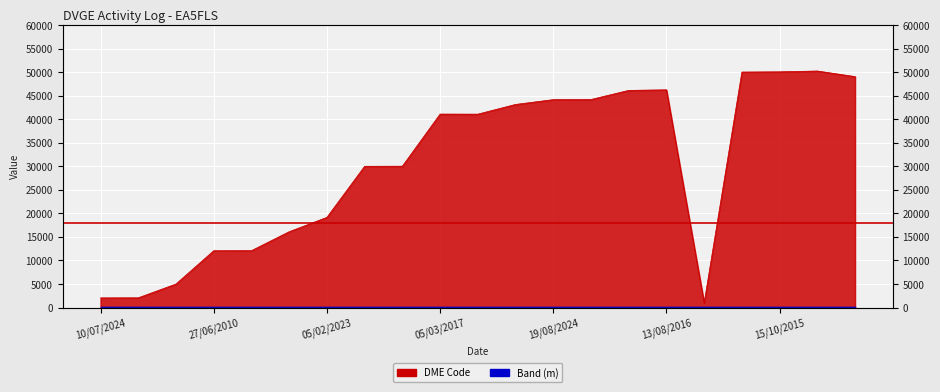

The value at 05/03/2017 is 41095. True or false?

True